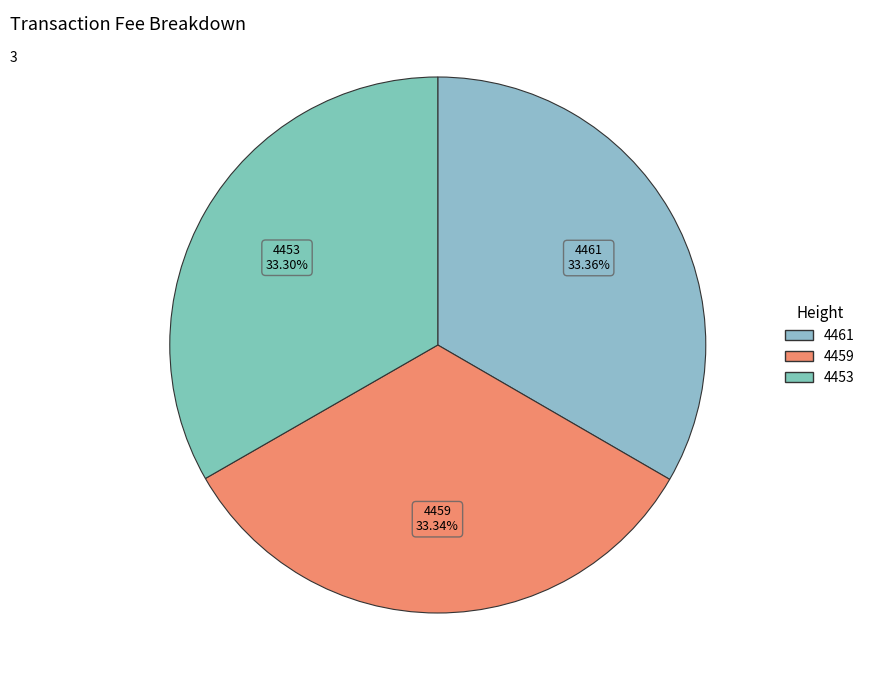

What portion of the pie excludes 4459?

66.7%